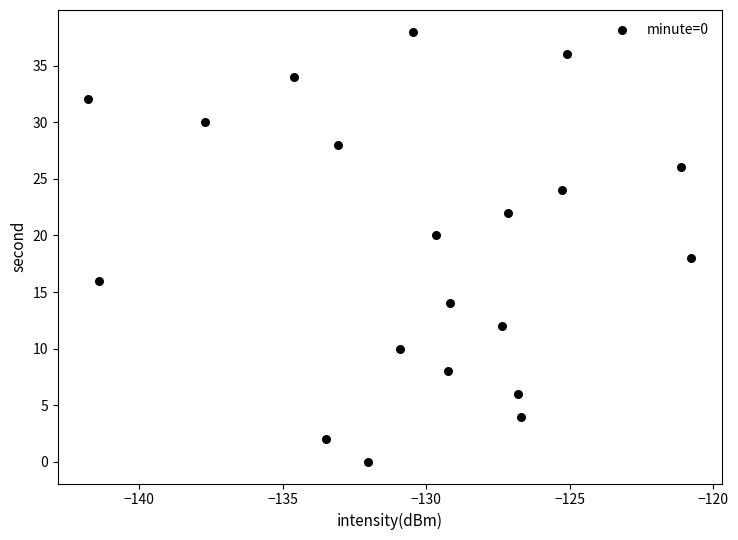

What is the range of Y values (max minus min)?

38